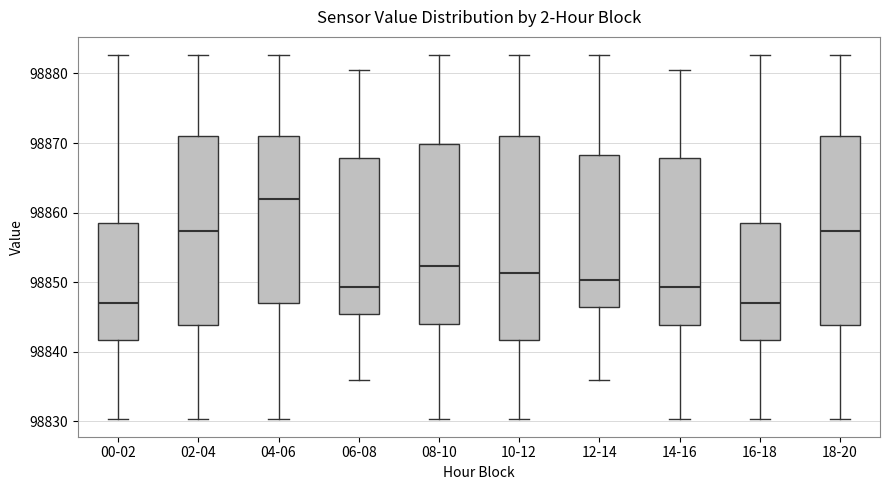

Comparing the boxes themselves (not the whiskers), which one is the tallest?

10-12